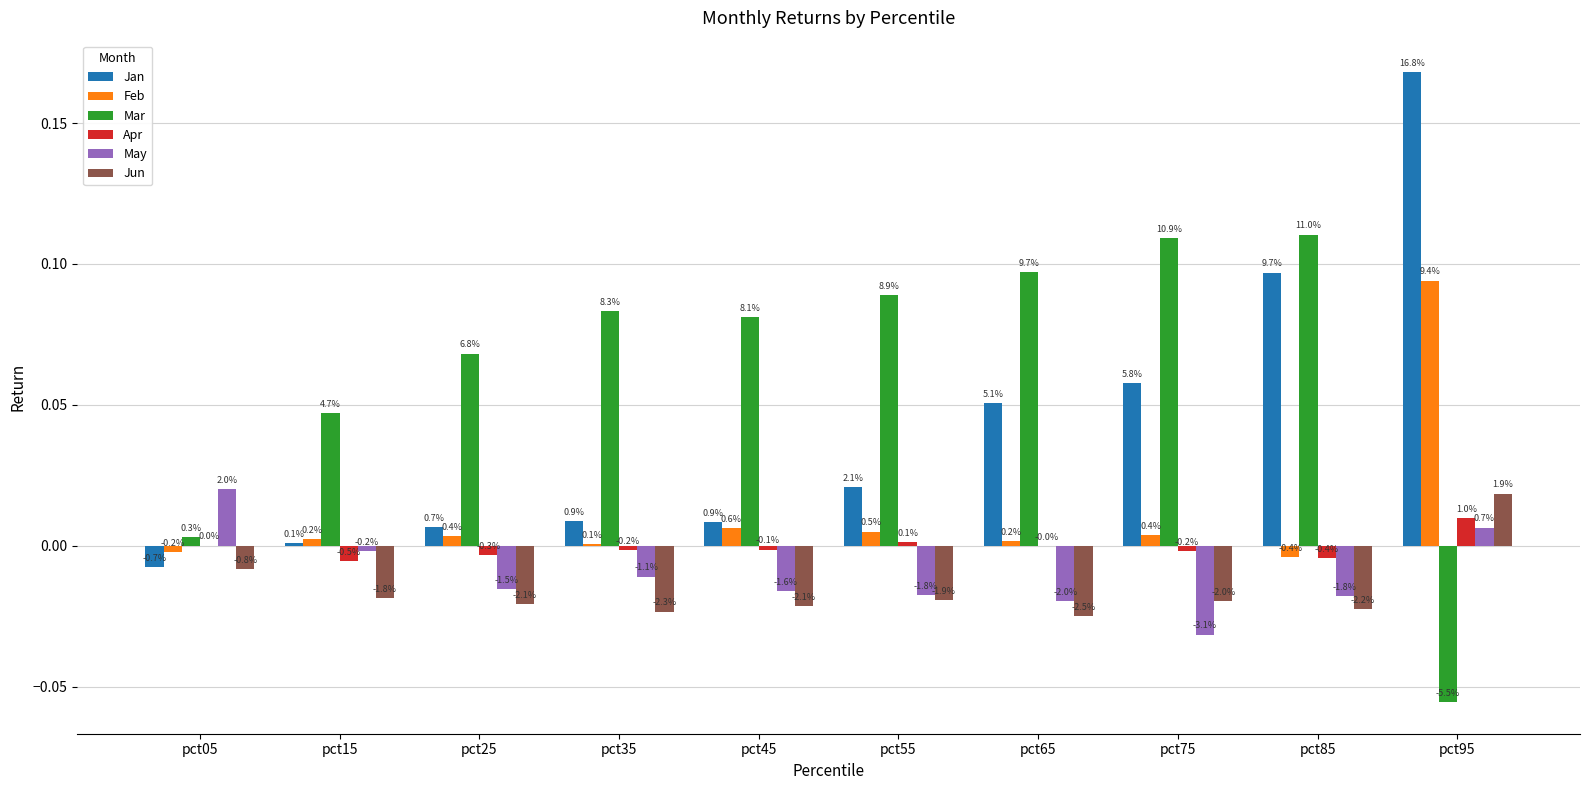

What are all the series names shown in the legend?

Jan, Feb, Mar, Apr, May, Jun